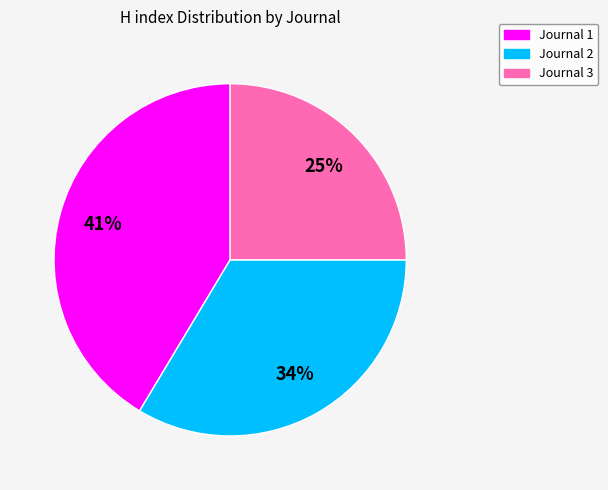

To the nearest percent, what is the average slice percentage?

33%